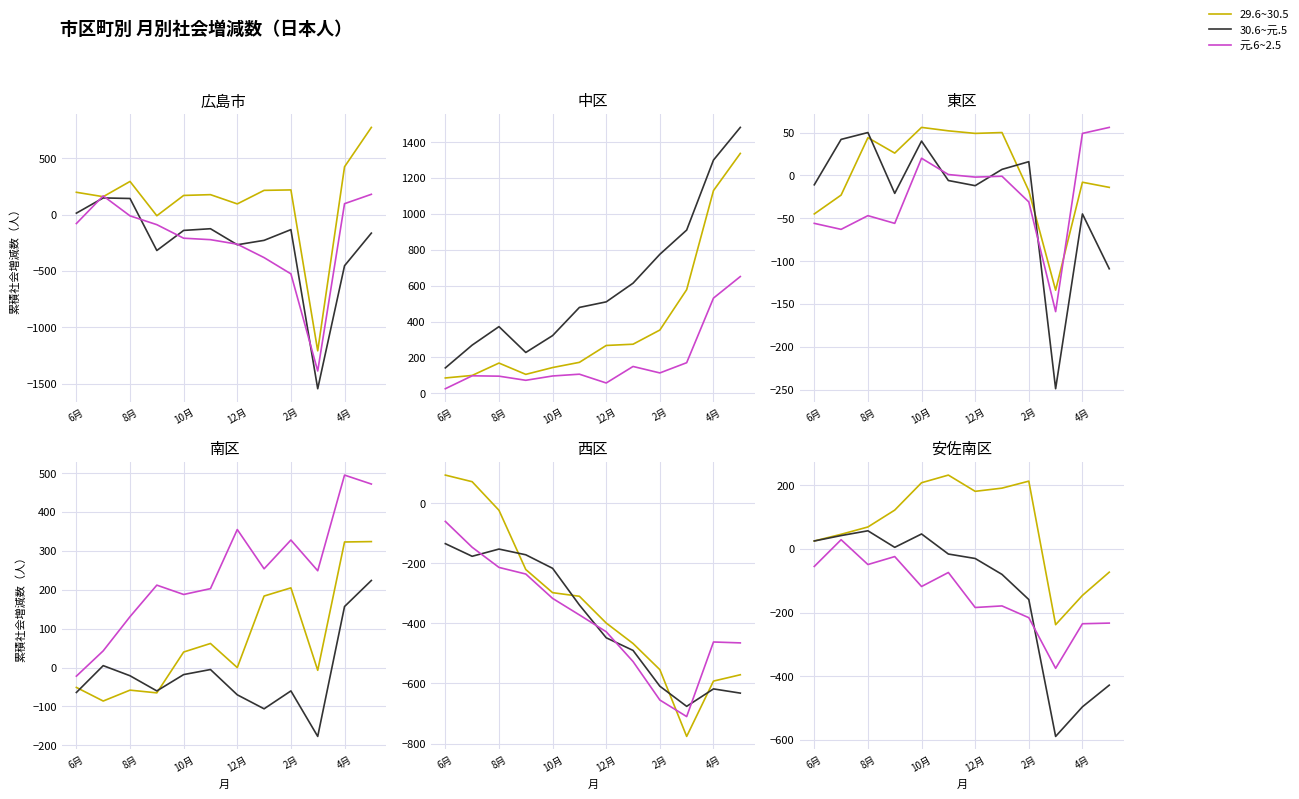

Is it true that 29.6~30.5 equals 25 at 6月?

True